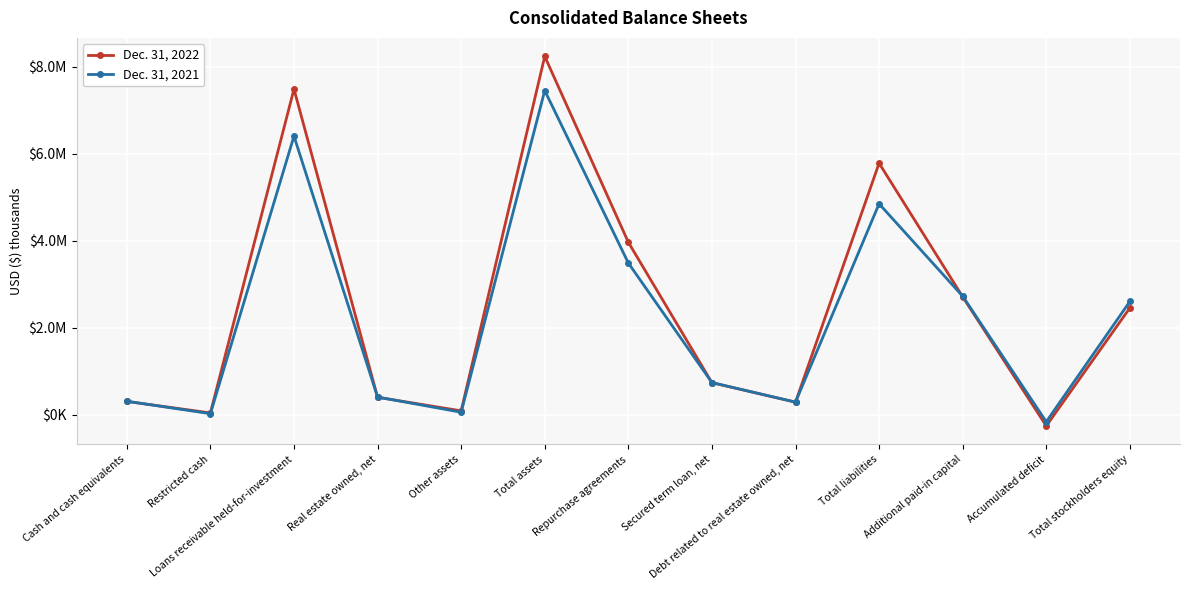

At which category does Dec. 31, 2022 reach its first local valley?

Restricted cash